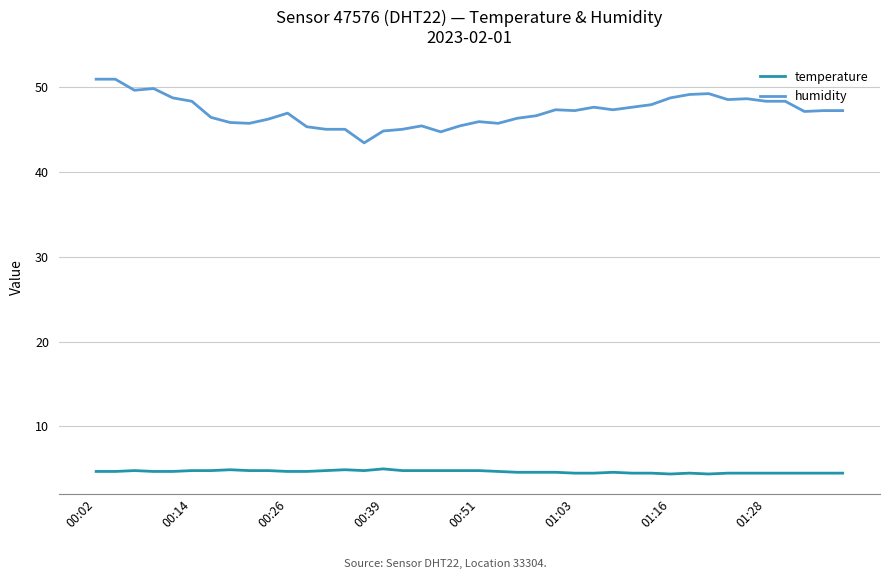

Which series has the widest spread of values?

humidity